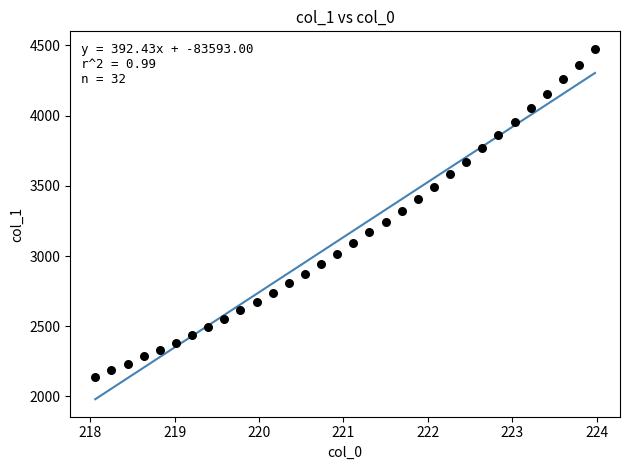

What is the range of Y values (max minus min)?

2336.6